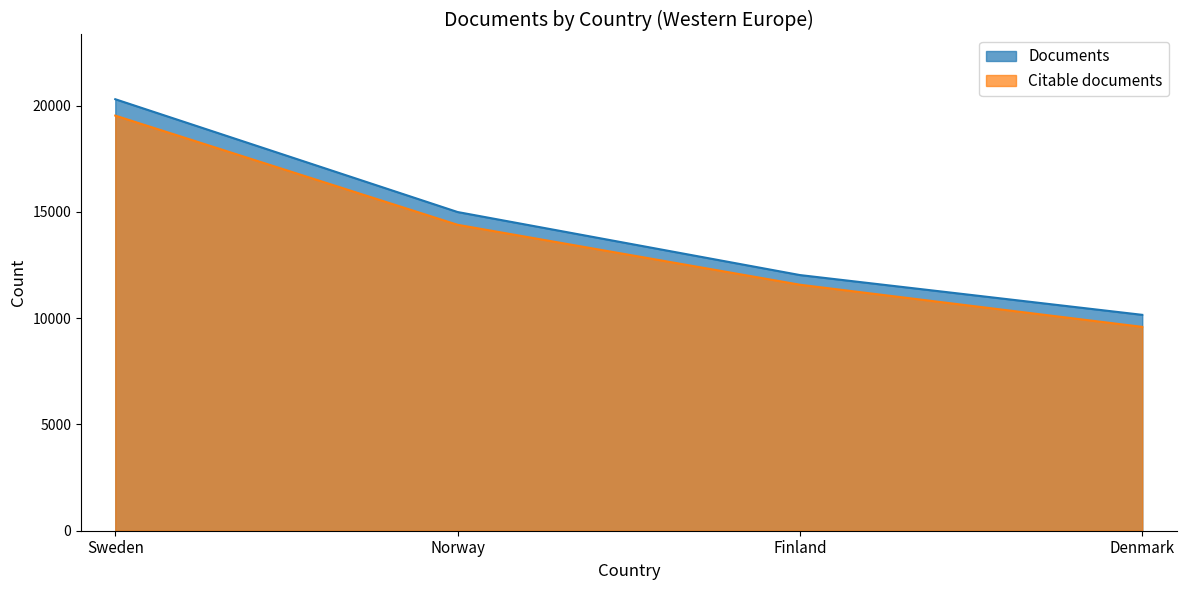

Rank the series at Finland from highest to lowest value.

Documents, Citable documents